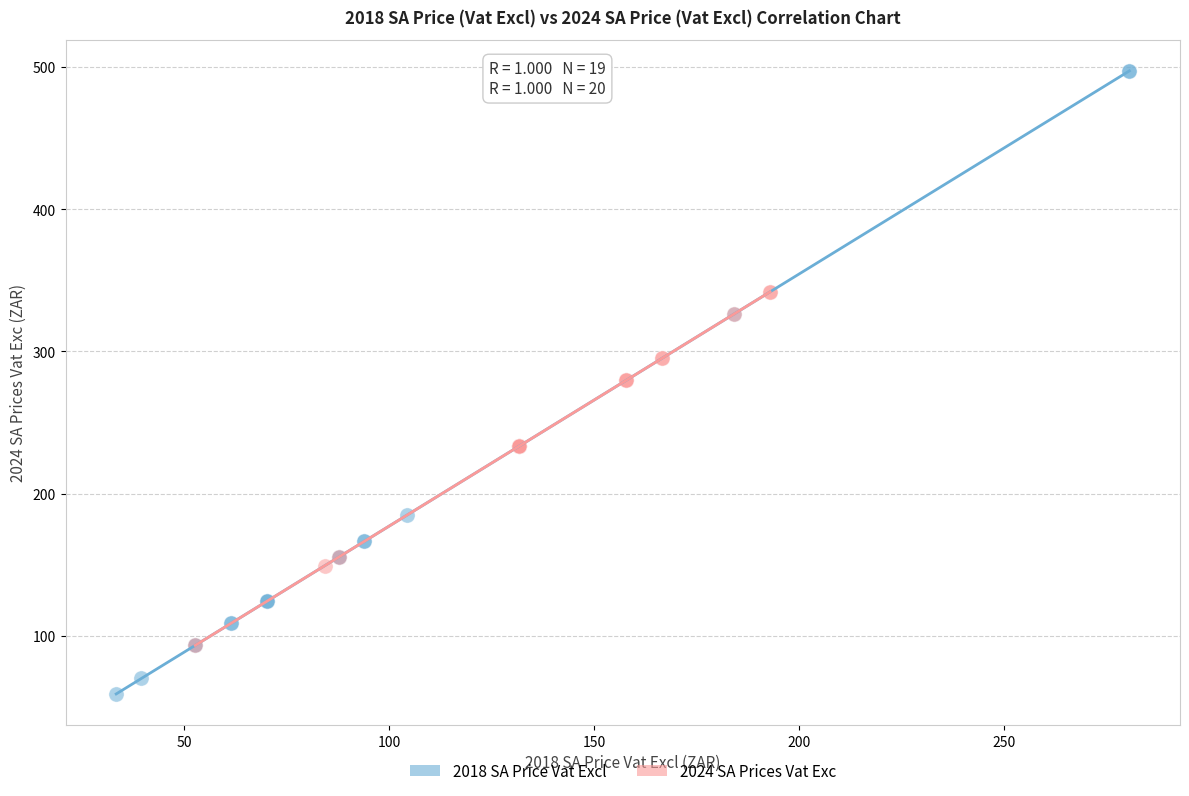

Which series reaches the maximum Y coordinate?

2018 SA Price Vat Excl